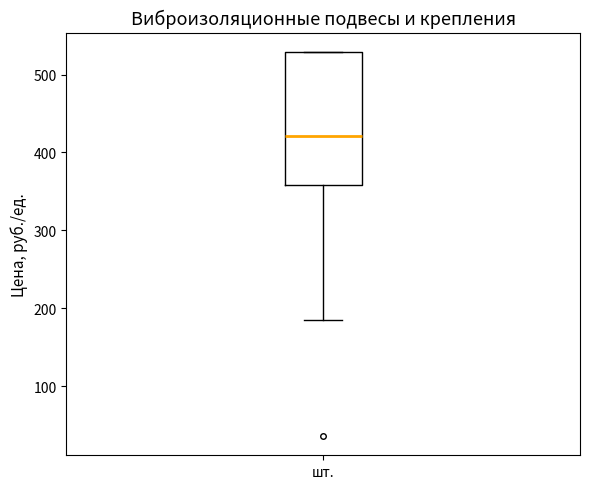

Read this box plot against the y-axis: the position of the median line, the range covered by the box, and the ends of both whiskers. The values are not printed on the chart, so give them approximately, as read against the axis.

median 420, box 360 to 530, whiskers 190 to 530